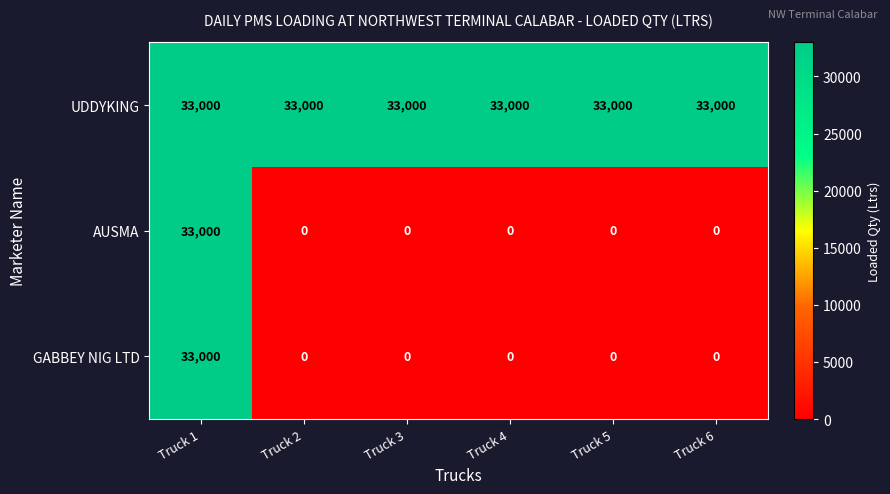

Reading left to right, extract all data points from this chart.

UDDYKING: Truck 1=33000	Truck 2=33000	Truck 3=33000	Truck 4=33000	Truck 5=33000	Truck 6=33000
AUSMA: Truck 1=33000	Truck 2=0	Truck 3=0	Truck 4=0	Truck 5=0	Truck 6=0
GABBEY NIG LTD: Truck 1=33000	Truck 2=0	Truck 3=0	Truck 4=0	Truck 5=0	Truck 6=0